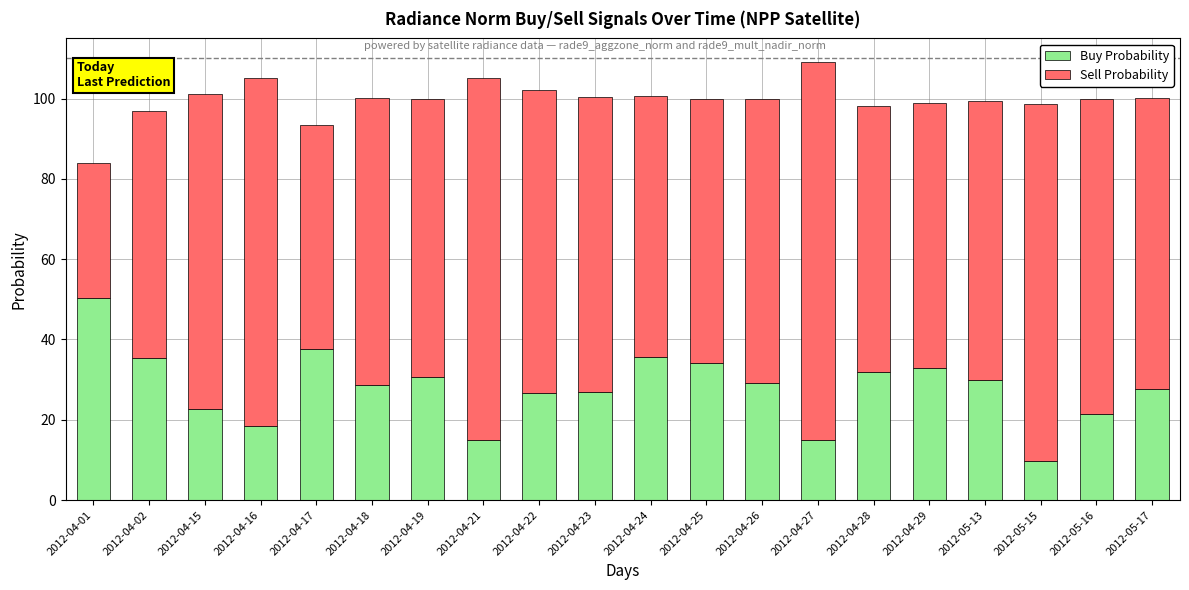

True or false: Buy Probability has a value of 7.4 at 2012-04-27.

False